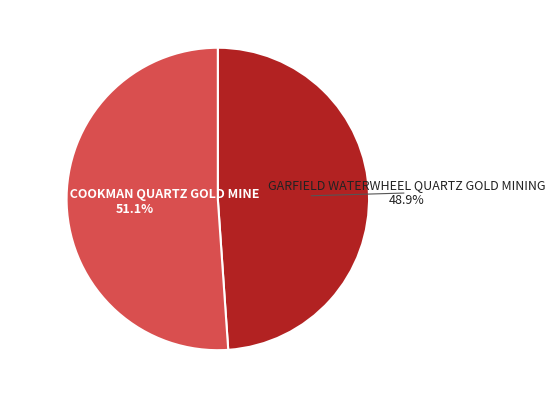

Does any single category account for the majority?

Yes